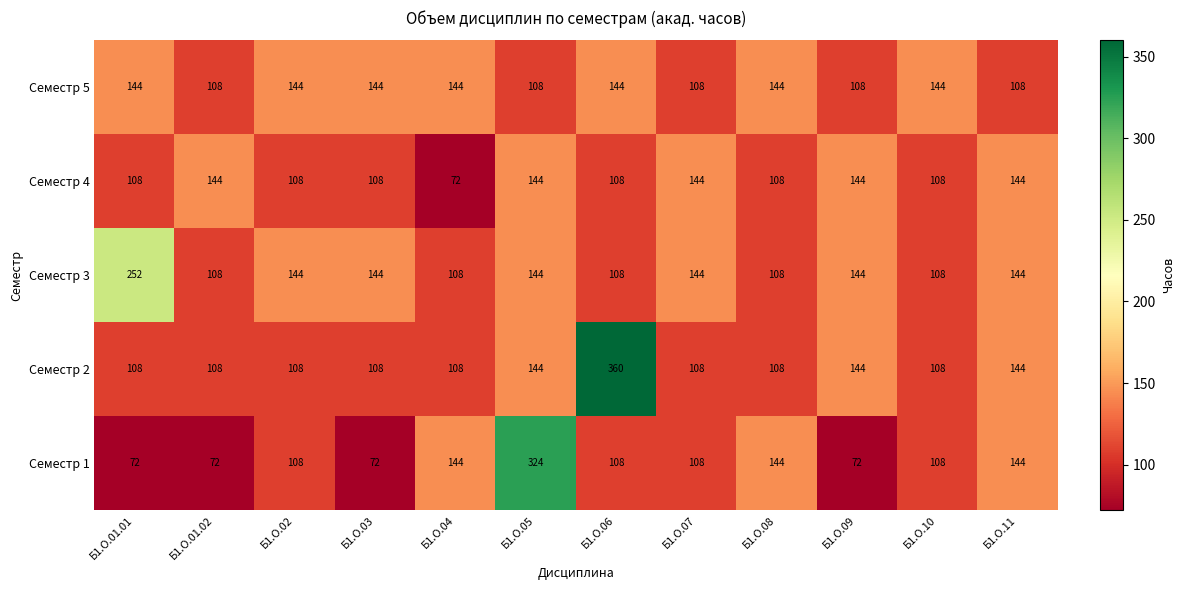

The value of Семестр 5 at Б1.О.03 is 191. True or false?

False